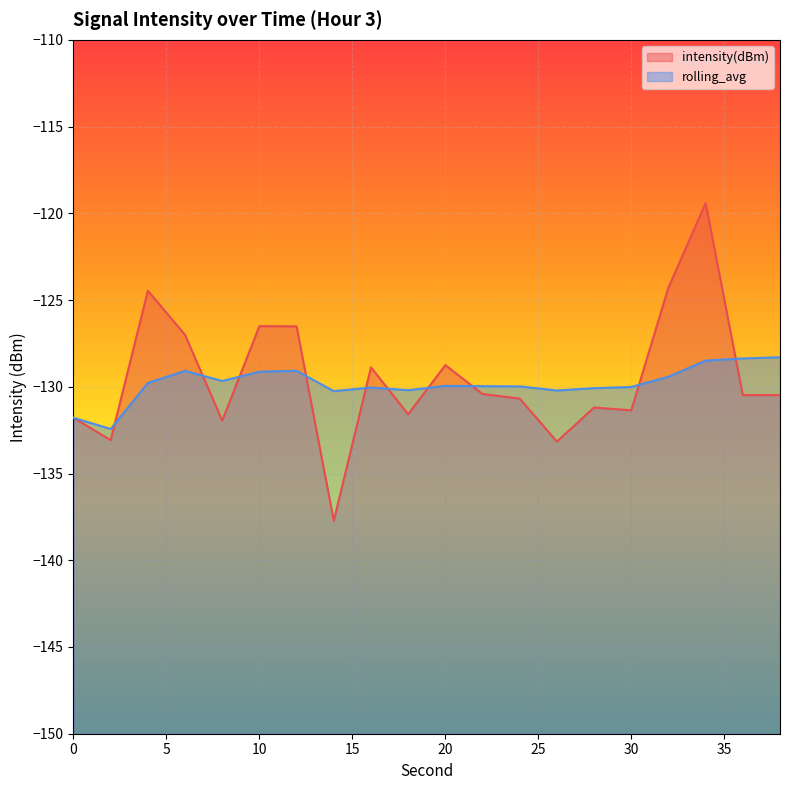

What is the approximate value of rolling_avg at 28?

-130.1